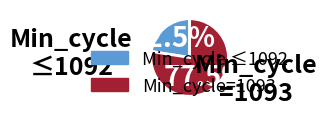

Is there any slice that represents more than half of the pie?

Yes